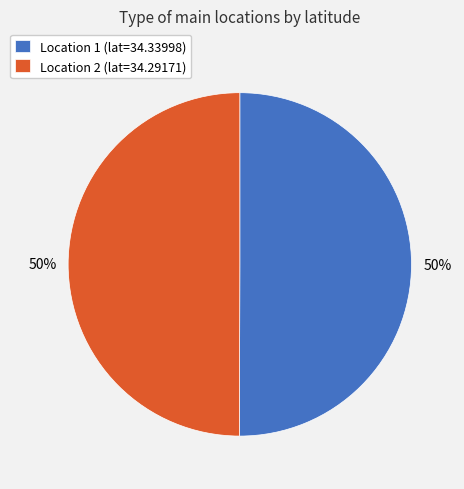

Is it true that Location 2 (lat=34.29171) is 50% of the pie?

True